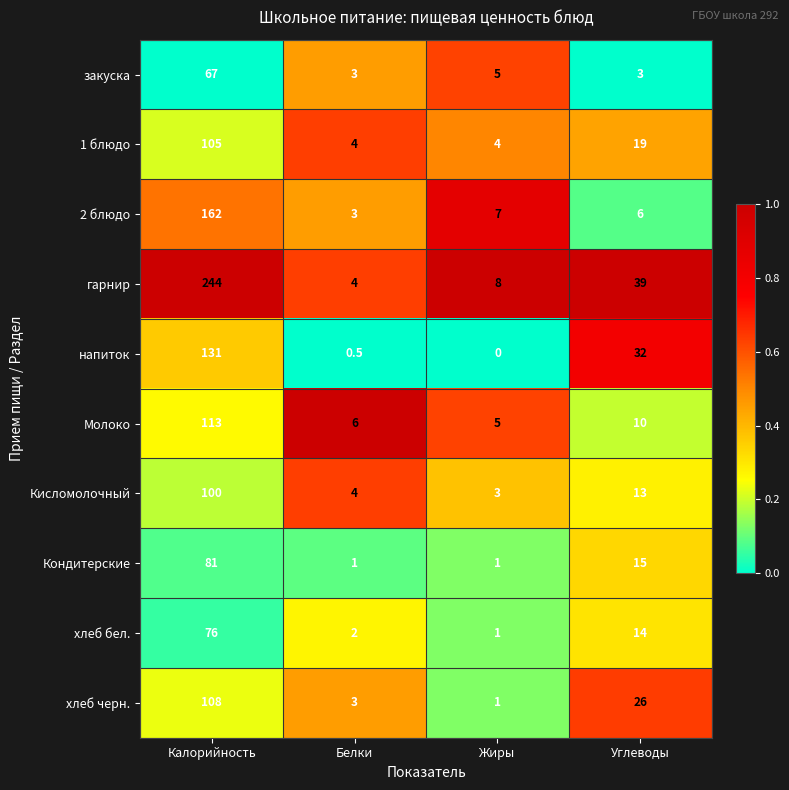

Where is Молоко nearest to the value 59?

Углеводы